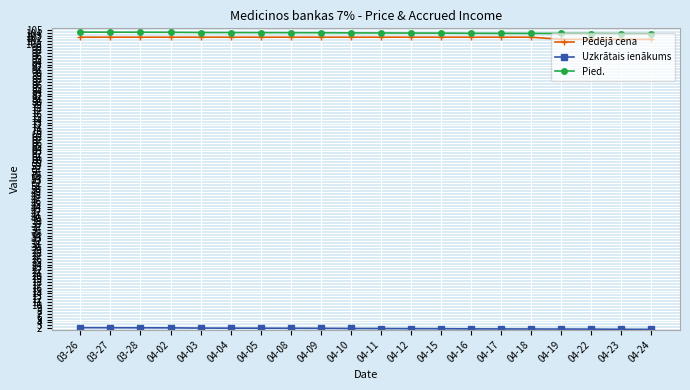

What is the label of the 17th point from the left?

04-19